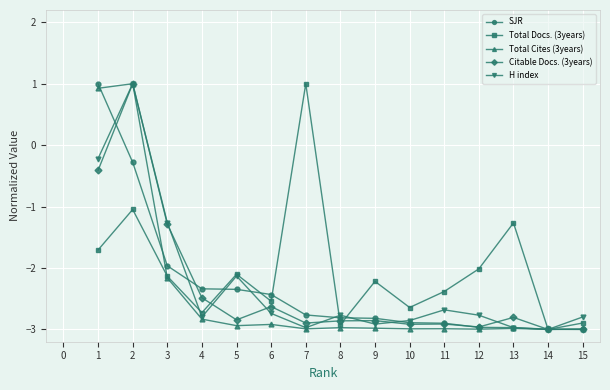

What is the value of the Total Cites (3years) point at the 9th from the left?

-3.0